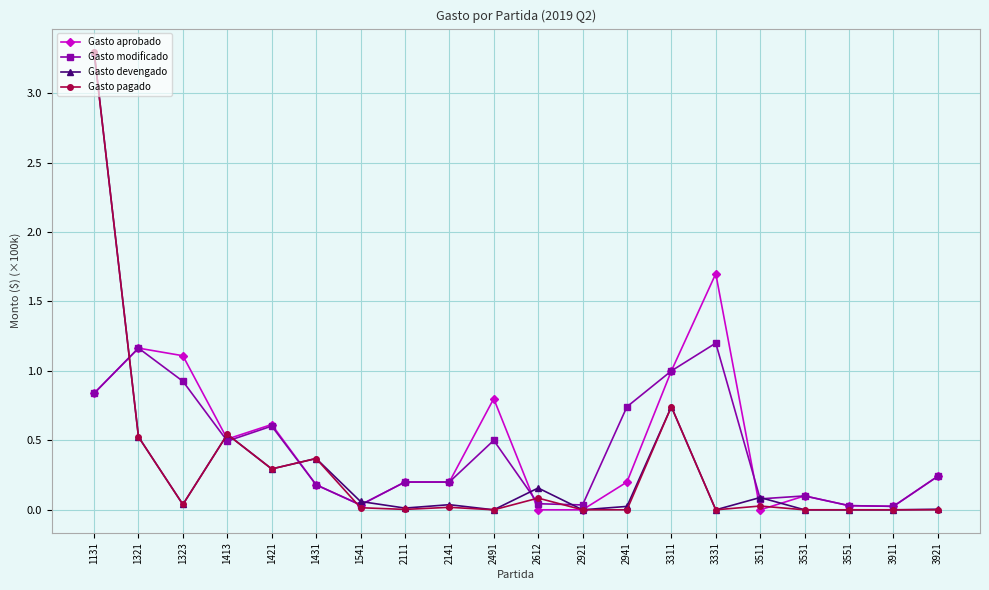

Which category has the highest value across all series?

1131